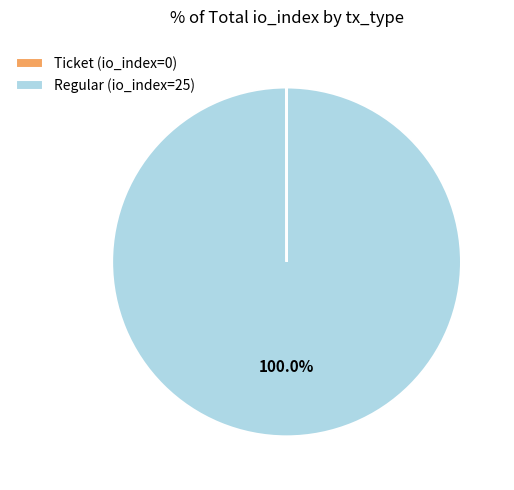

Which slice represents more than half of the pie?

Regular (io_index=25)